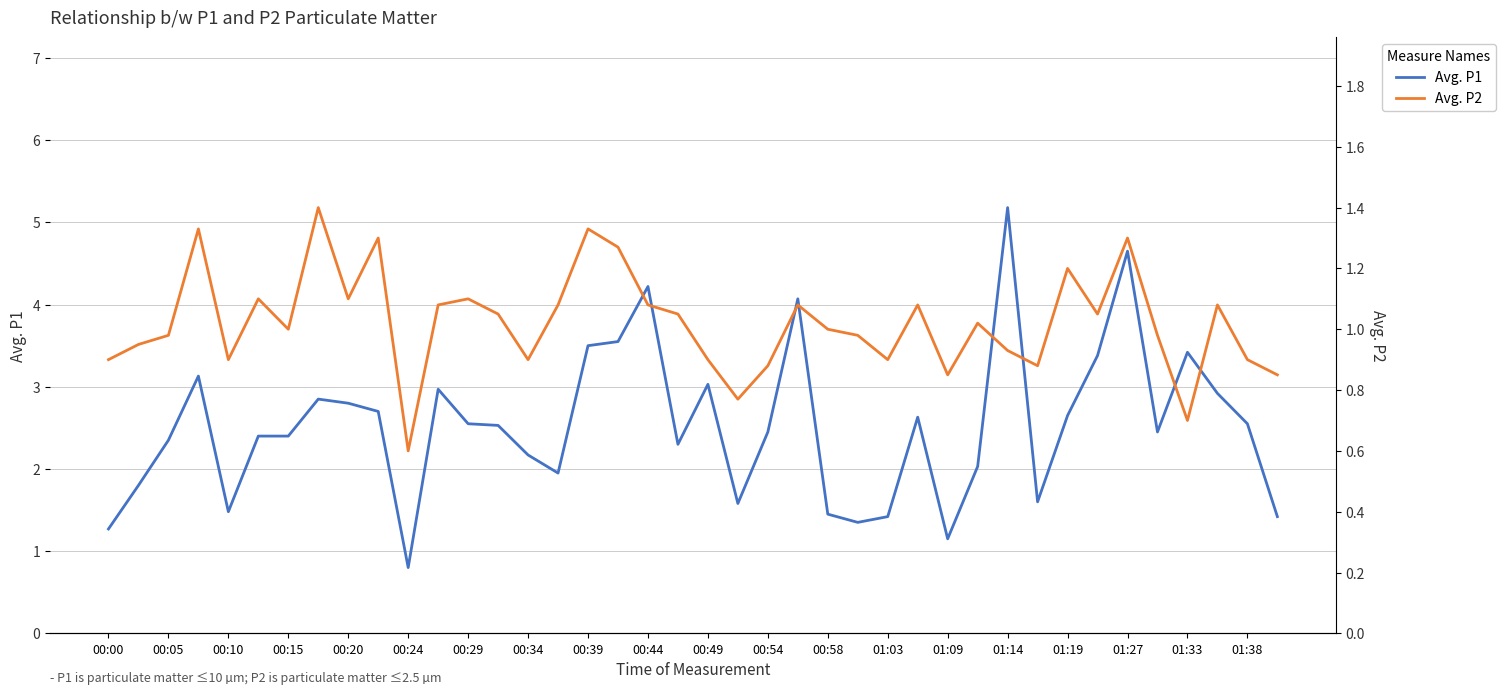

What is the average value of the Avg. P1 series?

2.5